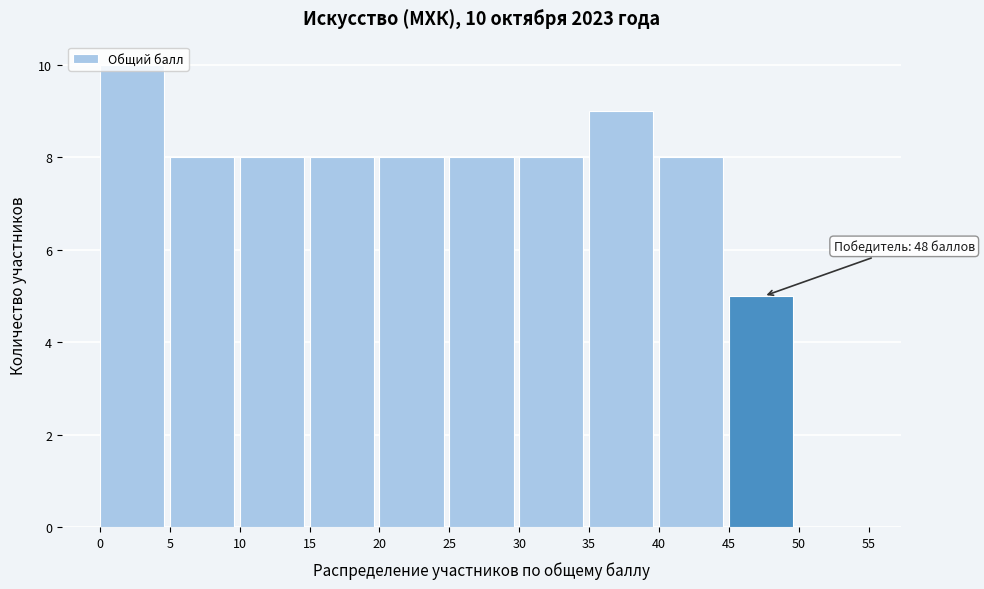

Which range on the x-axis has the tallest bar?

0 to 5